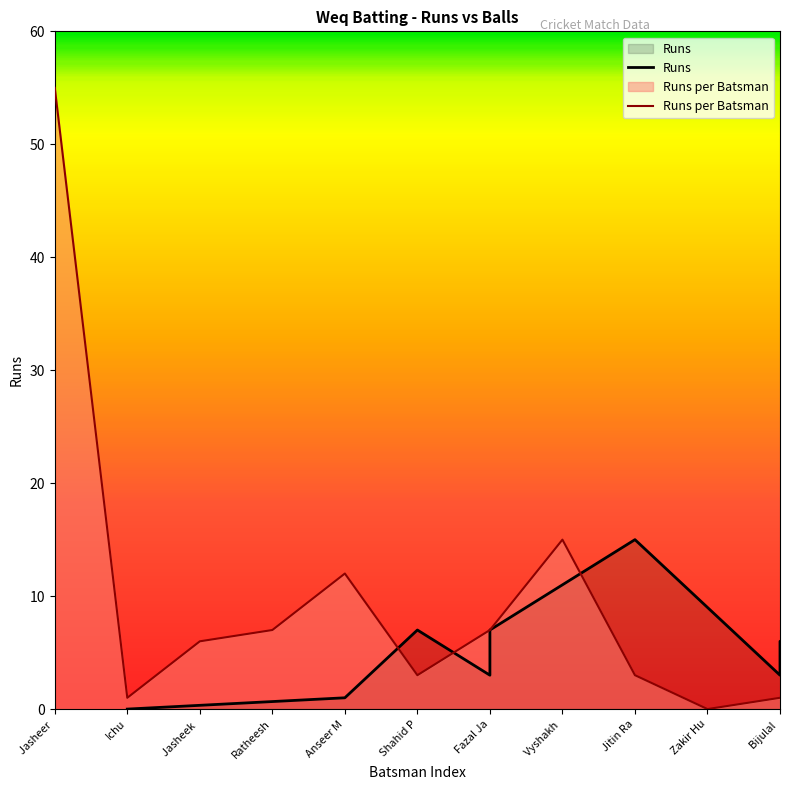

At which label is Runs per Batsman closest to 27?

Vyshakh 